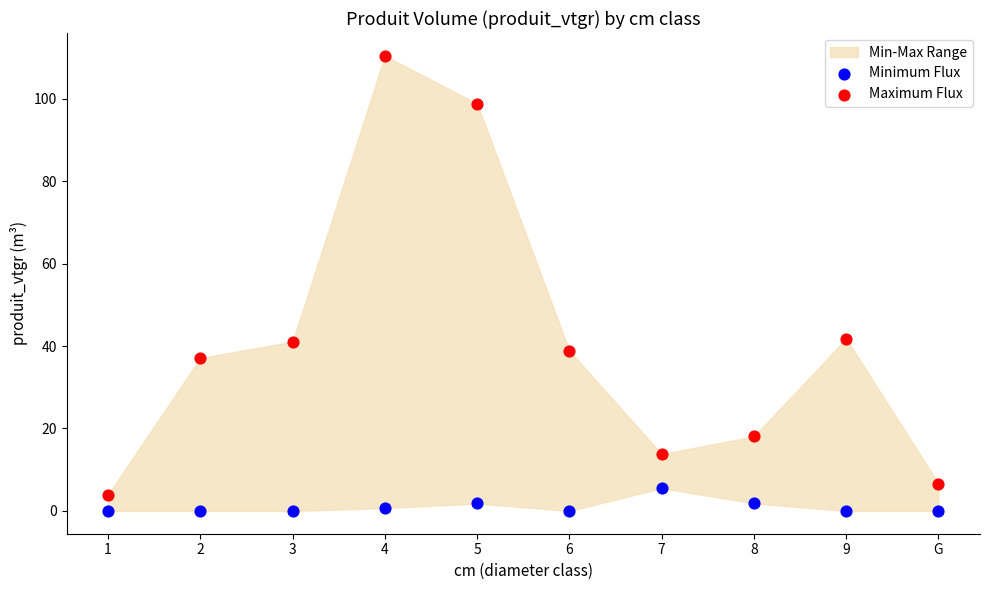

Which series has the widest spread of Y values?

Maximum Flux